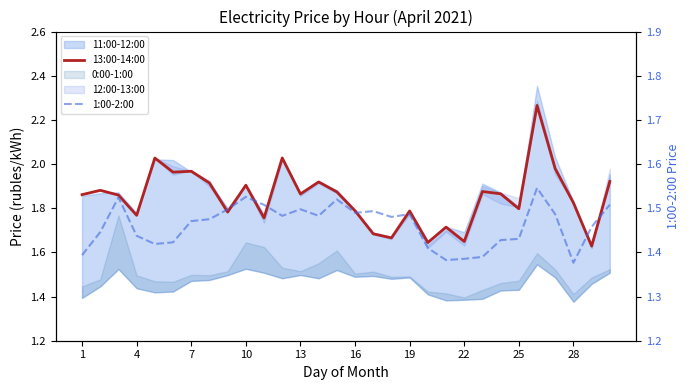

What is the value of the 13:00-14:00 point at the 25th from the left?

1.8